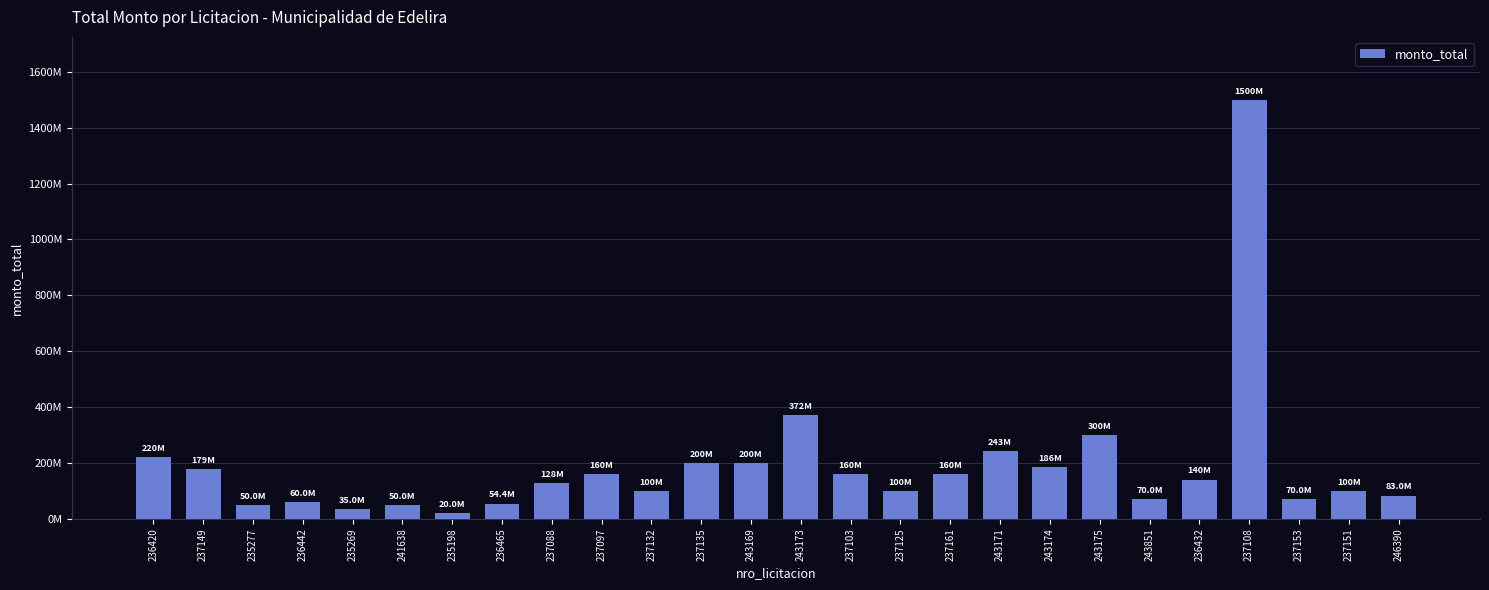

At which label is the value closest to 760000000?

243173